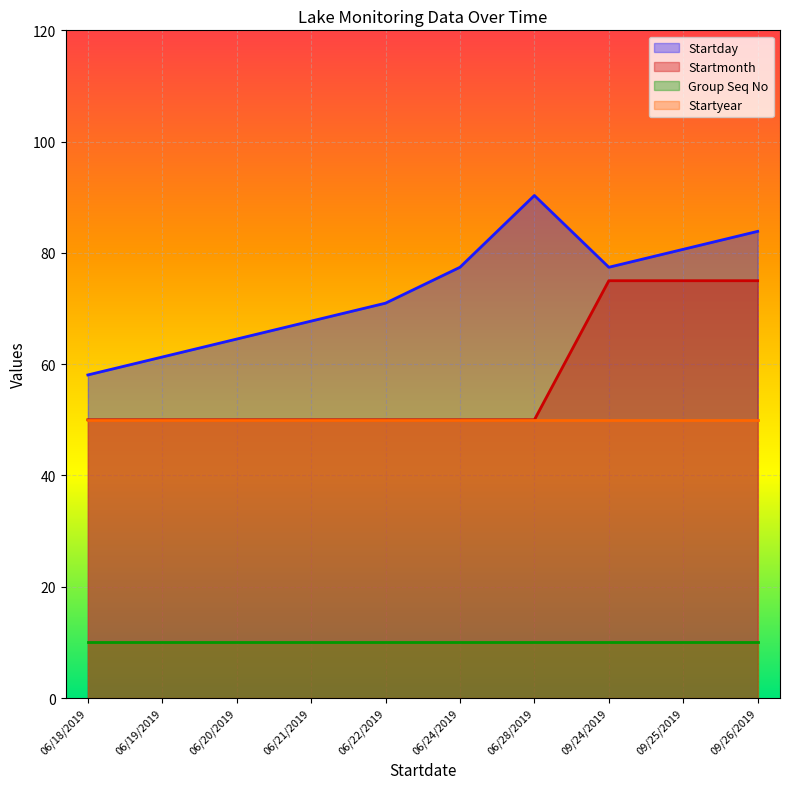

True or false: Startday and Startmonth cross at least once.

False